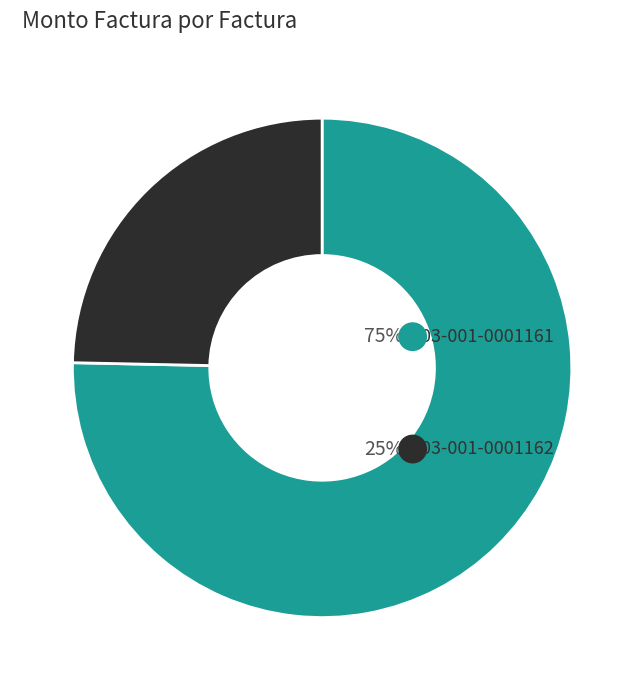

To the nearest percent, what is the combined percentage of 003-001-0001161 and 003-001-0001162?

100%